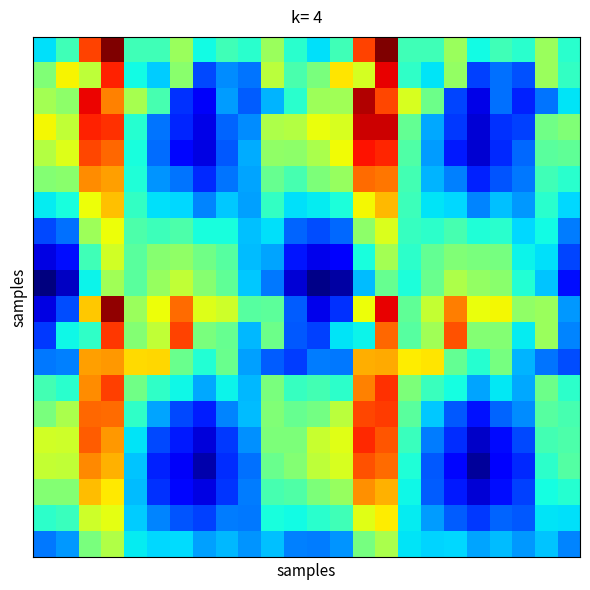

At how many categories does at least one series exceed 0?

24